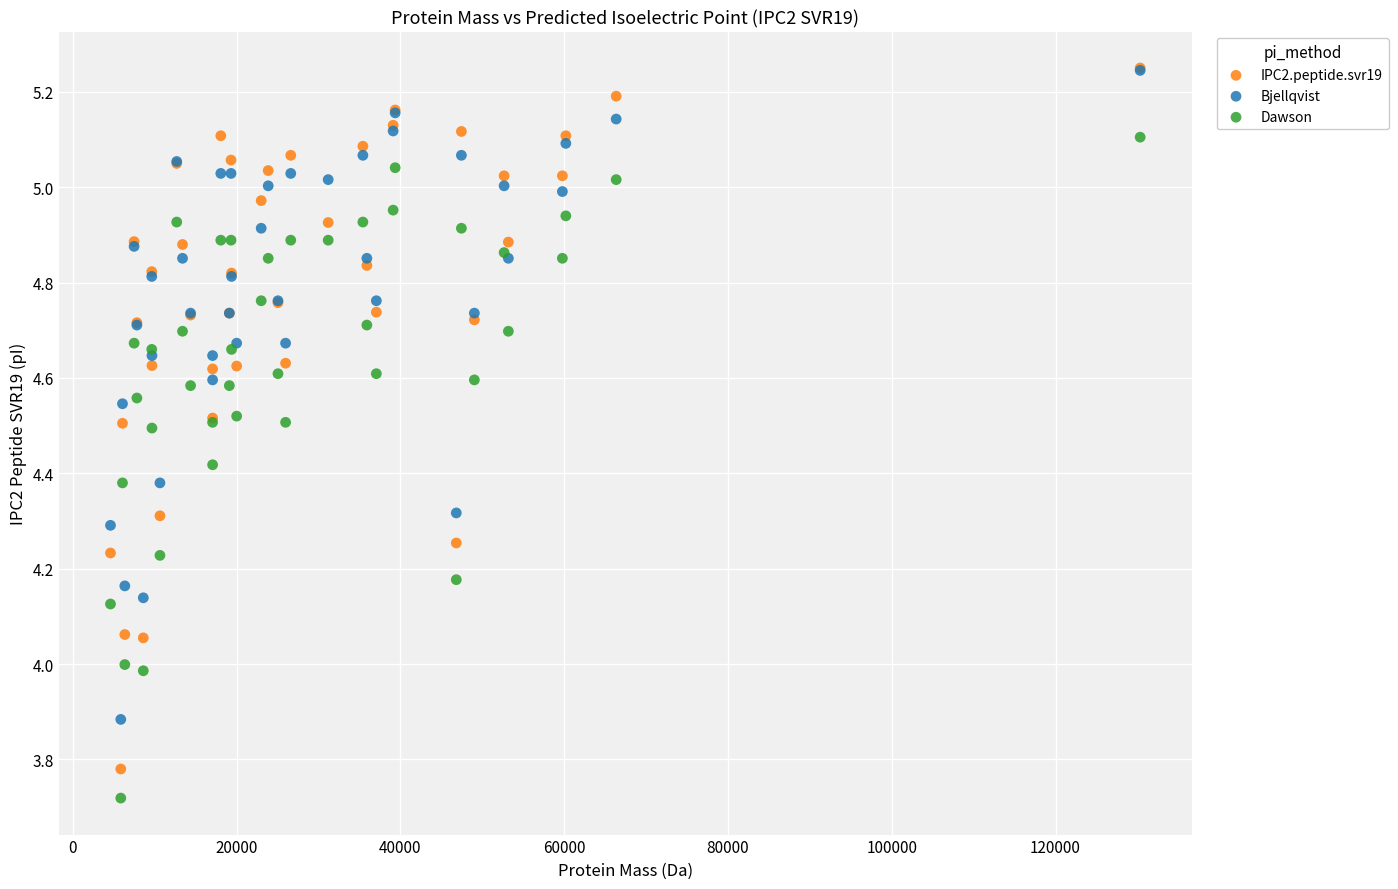

What are all the series names shown in the legend?

IPC2.peptide.svr19, Bjellqvist, Dawson